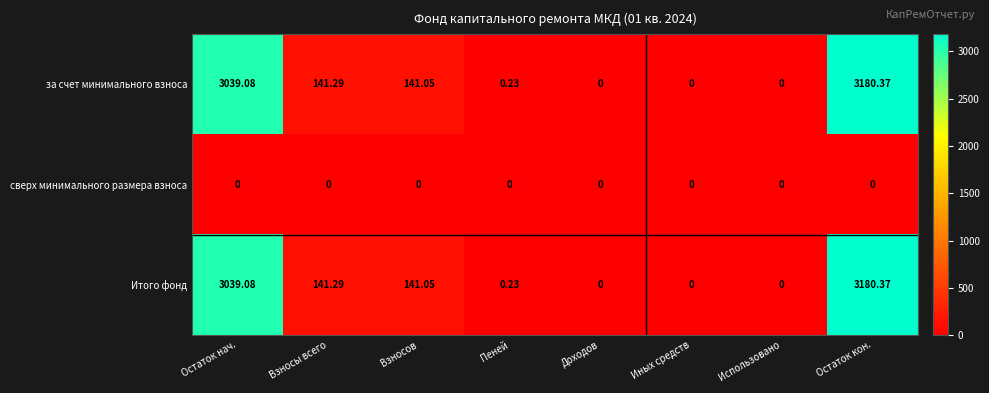

Which category has the highest value across all series?

Остаток кон.